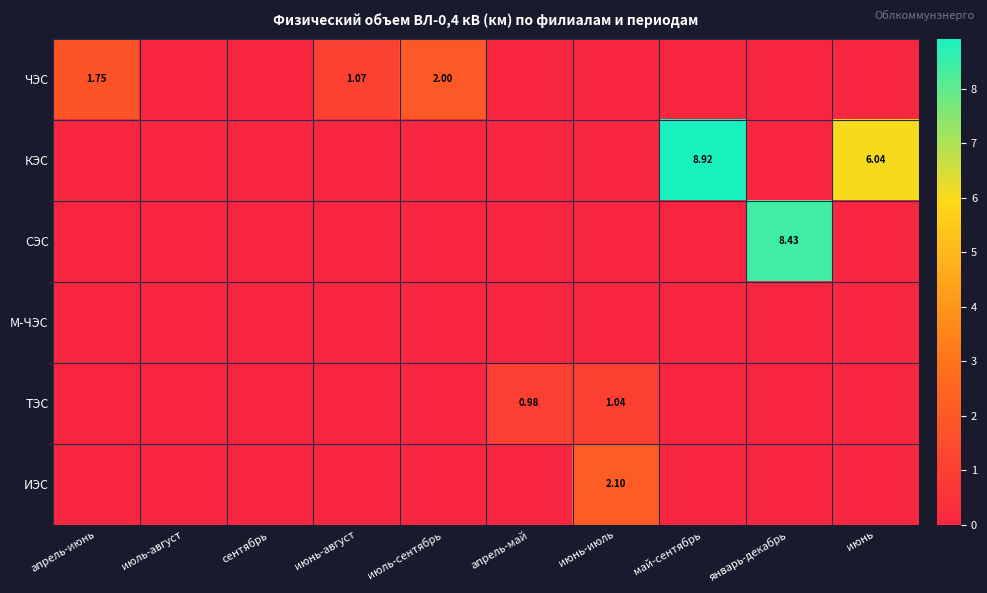

What is the sum of all СЭС values?

8.4